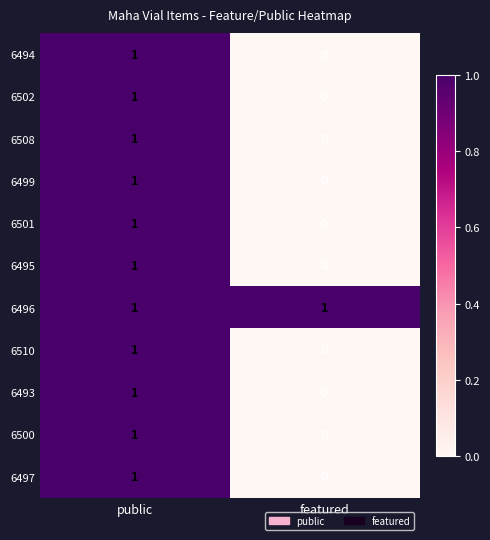

Reading left to right, list all the values displayed in this chart.

6494: 1	0
6502: 1	0
6508: 1	0
6499: 1	0
6501: 1	0
6495: 1	0
6496: 1	1
6510: 1	0
6493: 1	0
6500: 1	0
6497: 1	0